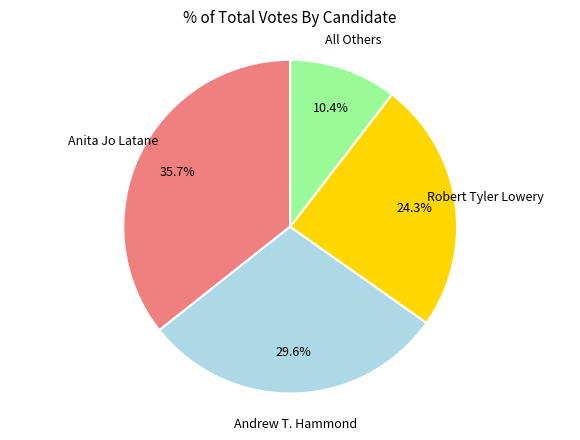

Is there a majority slice in this chart?

No